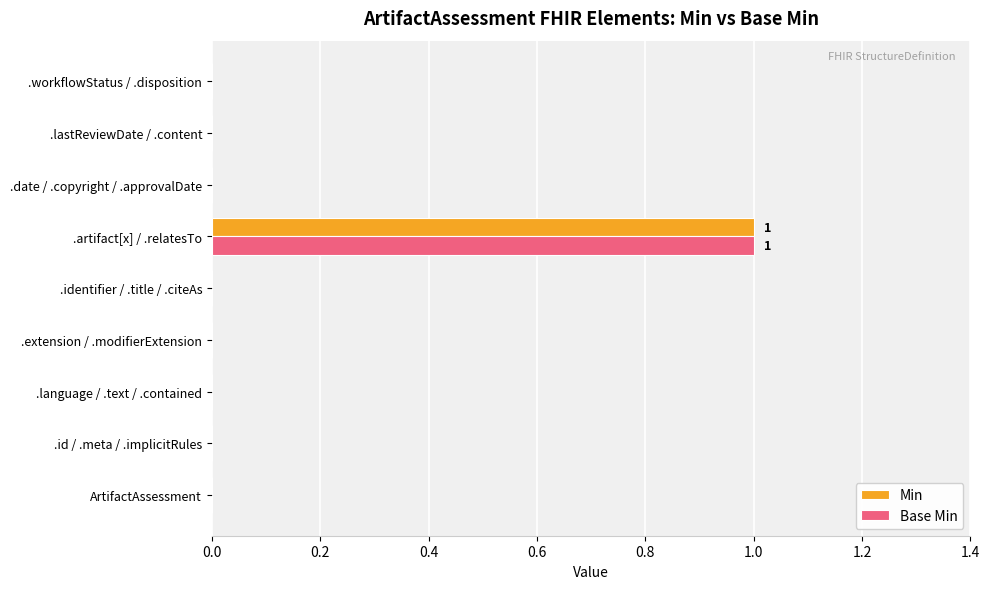

What are all the series names shown in the legend?

Min, Base Min